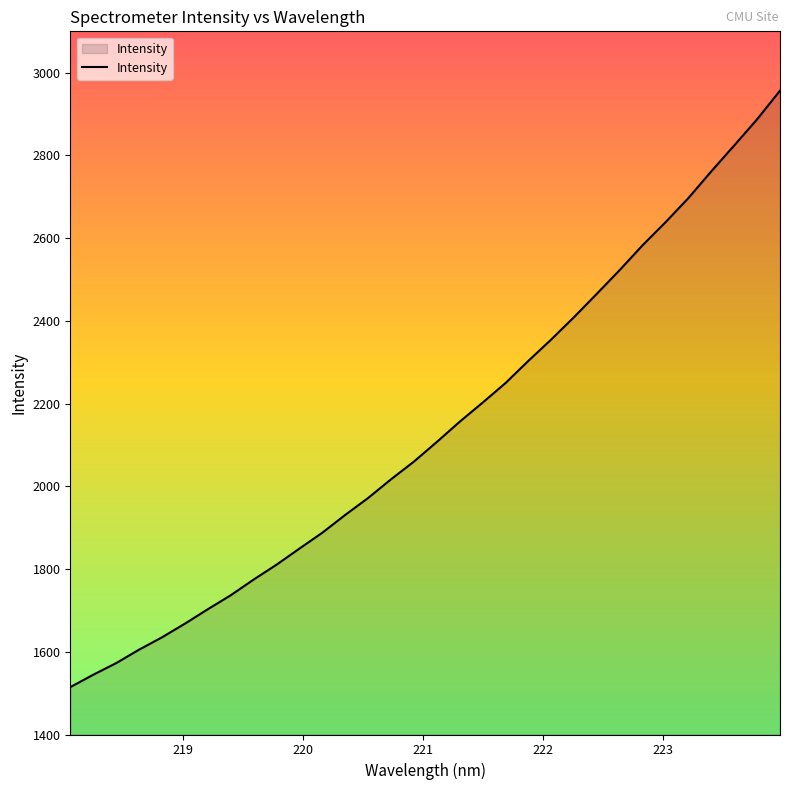

What is the smallest value displayed?

1514.5